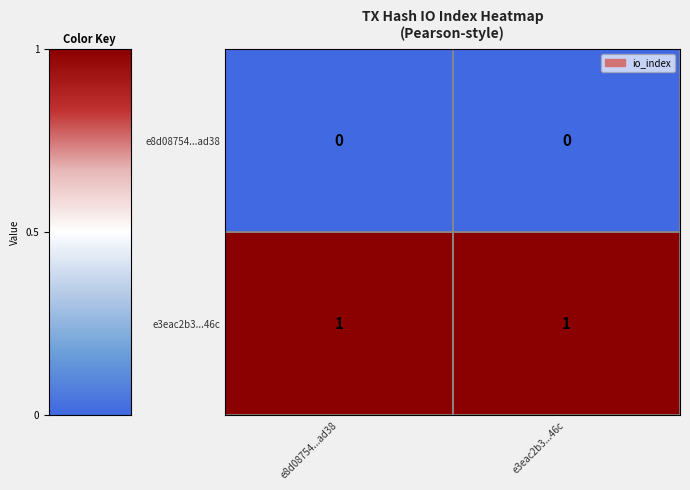

Is the value of e3eac2b3...46c at e3eac2b3...46c greater than the value of e8d08754...ad38 at e8d08754...ad38?

Yes